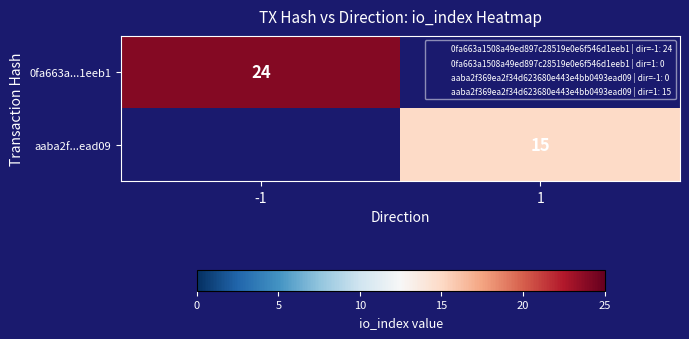

The value of aaba2f...ead09 at 1 is 25. True or false?

False